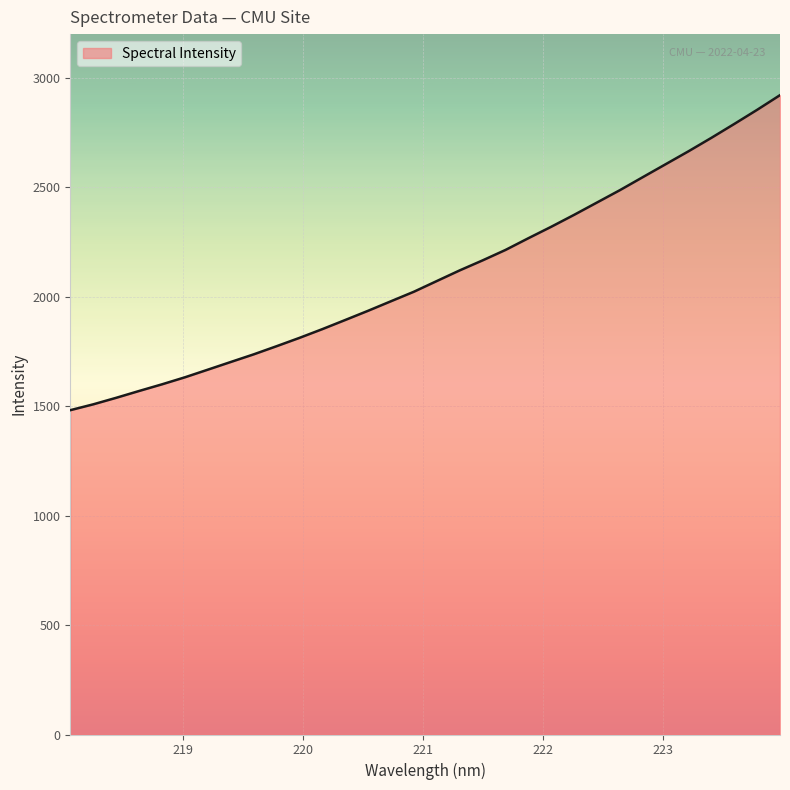

What is the difference between the maximum and minimum values?

1439.3